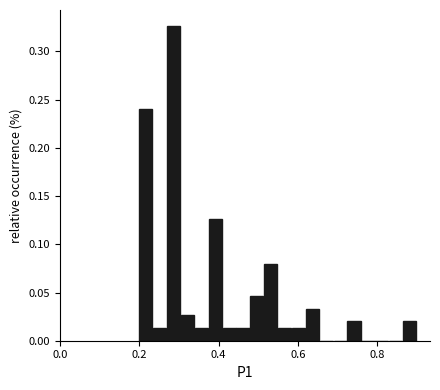

Around what value on the x-axis is the tallest bar? Give the approximate position of its centre, as read against the axis.

0.28